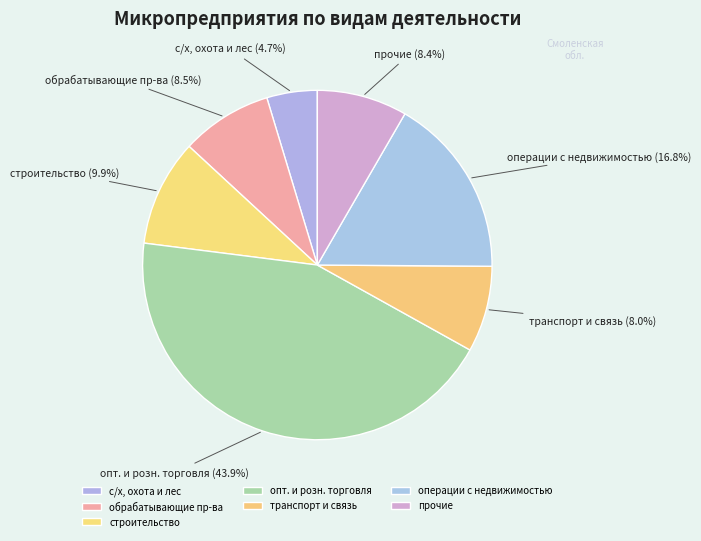

Does прочие account for over 50% of the chart?

No